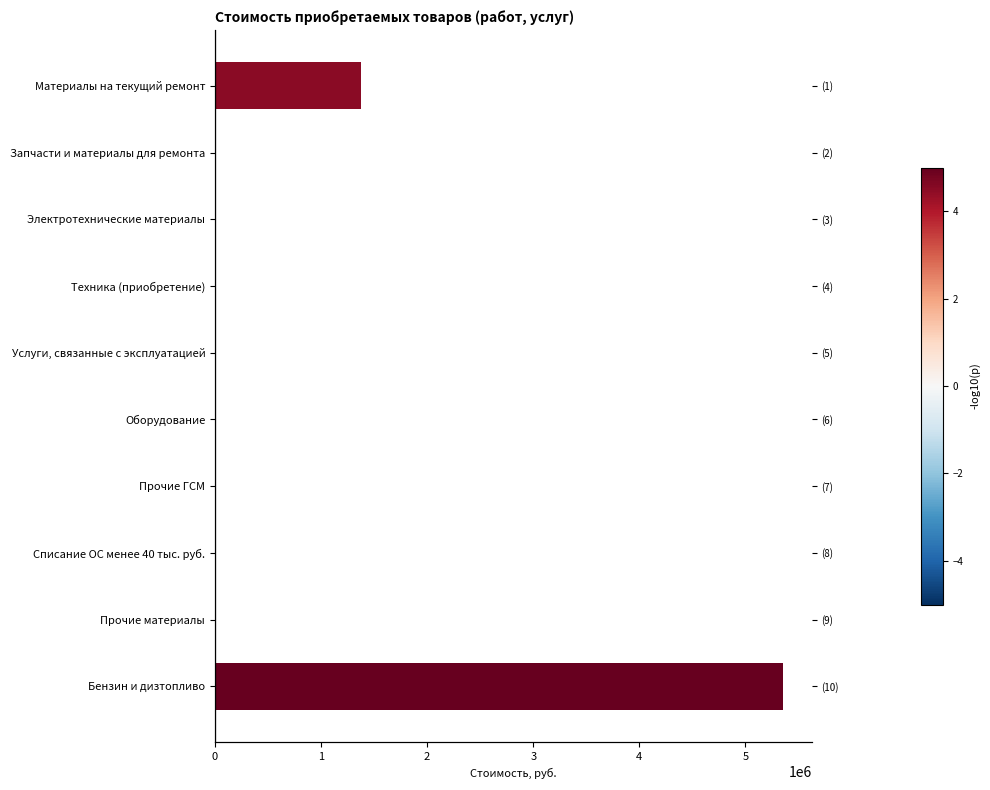

How many bars are there in total?

10